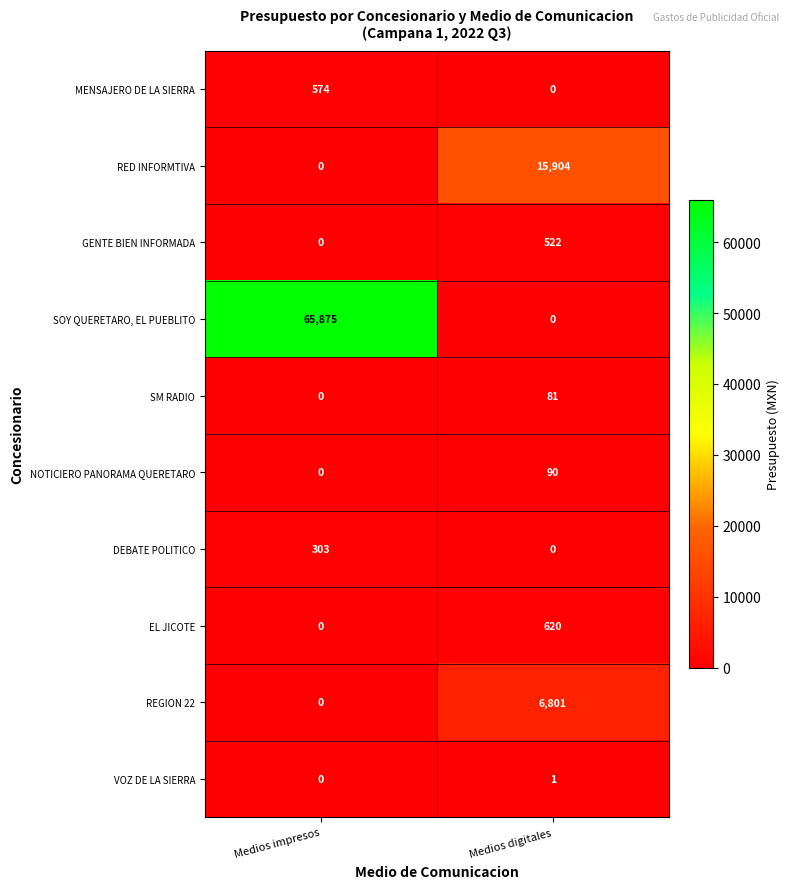

What is the maximum value shown in the chart?

65875